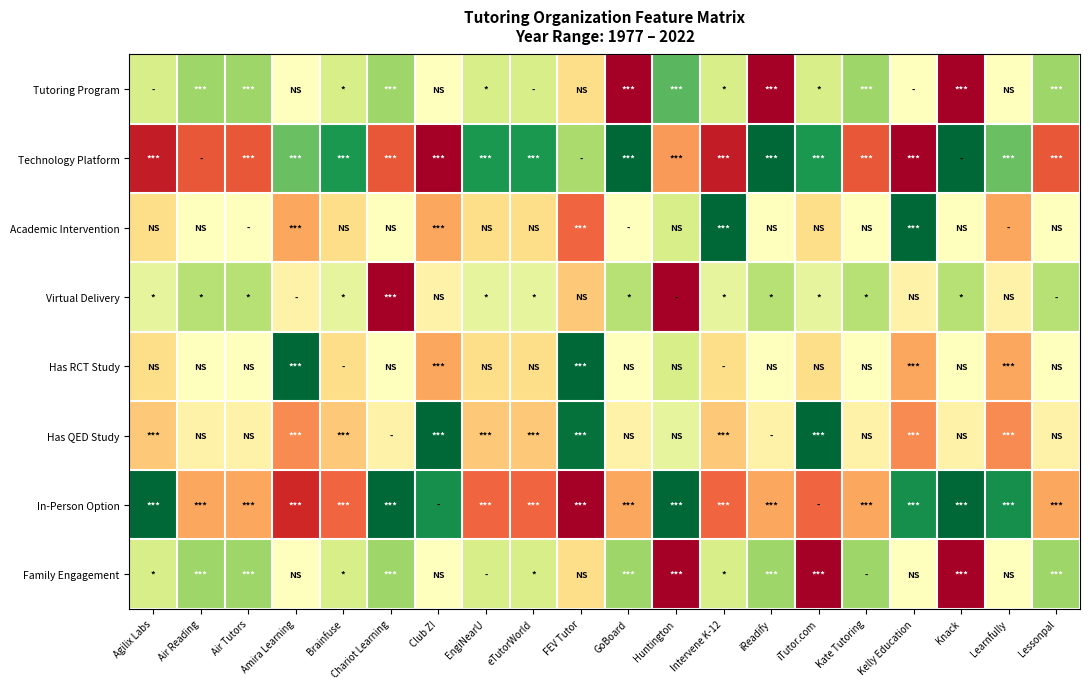

Reading right to left, extract all data points from this chart.

Tutoring Program: Lessonpal=0.2	Learnfully=0.0	Knack=-0.8	Kelly Education=0.0	Kate Tutoring=0.2	iTutor.com=0.1	iReadify=-0.8	Intervene K-12=0.1	Huntington=0.4	GoBoard=-0.8	FEV Tutor=-0.1	eTutorWorld=0.1	EngiNearU=0.1	Club Z!=0.0	Chariot Learning=0.2	Brainfuse=0.1	Amira Learning=0.0	Air Tutors=0.2	Air Reading=0.2	Agilix Labs=0.1
Technology Platform: Lessonpal=-0.4	Learnfully=0.3	Knack=0.6	Kelly Education=-0.7	Kate Tutoring=-0.4	iTutor.com=0.5	iReadify=0.6	Intervene K-12=-0.5	Huntington=-0.3	GoBoard=0.6	FEV Tutor=0.2	eTutorWorld=0.5	EngiNearU=0.5	Club Z!=-0.7	Chariot Learning=-0.4	Brainfuse=0.5	Amira Learning=0.3	Air Tutors=-0.4	Air Reading=-0.4	Agilix Labs=-0.5
Academic Intervention: Lessonpal=0.0	Learnfully=-0.2	Knack=0.0	Kelly Education=0.8	Kate Tutoring=0.0	iTutor.com=-0.1	iReadify=0.0	Intervene K-12=0.9	Huntington=0.1	GoBoard=0.0	FEV Tutor=-0.4	eTutorWorld=-0.1	EngiNearU=-0.1	Club Z!=-0.2	Chariot Learning=0.0	Brainfuse=-0.1	Amira Learning=-0.2	Air Tutors=0.0	Air Reading=0.0	Agilix Labs=-0.1
Virtual Delivery: Lessonpal=0.2	Learnfully=-0.1	Knack=0.2	Kelly Education=-0.1	Kate Tutoring=0.2	iTutor.com=0.1	iReadify=0.2	Intervene K-12=0.1	Huntington=-0.7	GoBoard=0.2	FEV Tutor=-0.2	eTutorWorld=0.1	EngiNearU=0.1	Club Z!=-0.1	Chariot Learning=-0.8	Brainfuse=0.1	Amira Learning=-0.1	Air Tutors=0.2	Air Reading=0.2	Agilix Labs=0.1
Has RCT Study: Lessonpal=0.0	Learnfully=-0.2	Knack=0.0	Kelly Education=-0.2	Kate Tutoring=0.0	iTutor.com=-0.1	iReadify=0.0	Intervene K-12=-0.1	Huntington=0.1	GoBoard=0.0	FEV Tutor=0.6	eTutorWorld=-0.1	EngiNearU=-0.1	Club Z!=-0.2	Chariot Learning=0.0	Brainfuse=-0.1	Amira Learning=0.8	Air Tutors=0.0	Air Reading=0.0	Agilix Labs=-0.1
Has QED Study: Lessonpal=-0.1	Learnfully=-0.3	Knack=-0.1	Kelly Education=-0.3	Kate Tutoring=-0.1	iTutor.com=0.8	iReadify=-0.1	Intervene K-12=-0.2	Huntington=0.1	GoBoard=-0.1	FEV Tutor=0.6	eTutorWorld=-0.2	EngiNearU=-0.2	Club Z!=0.7	Chariot Learning=-0.1	Brainfuse=-0.2	Amira Learning=-0.3	Air Tutors=-0.1	Air Reading=-0.1	Agilix Labs=-0.2
In-Person Option: Lessonpal=-0.2	Learnfully=0.5	Knack=0.8	Kelly Education=0.5	Kate Tutoring=-0.2	iTutor.com=-0.4	iReadify=-0.2	Intervene K-12=-0.4	Huntington=0.9	GoBoard=-0.2	FEV Tutor=-0.6	eTutorWorld=-0.4	EngiNearU=-0.4	Club Z!=0.5	Chariot Learning=0.8	Brainfuse=-0.4	Amira Learning=-0.5	Air Tutors=-0.2	Air Reading=-0.2	Agilix Labs=0.6
Family Engagement: Lessonpal=0.2	Learnfully=0.0	Knack=-0.8	Kelly Education=0.0	Kate Tutoring=0.2	iTutor.com=-0.9	iReadify=0.2	Intervene K-12=0.1	Huntington=-0.6	GoBoard=0.2	FEV Tutor=-0.1	eTutorWorld=0.1	EngiNearU=0.1	Club Z!=0.0	Chariot Learning=0.2	Brainfuse=0.1	Amira Learning=0.0	Air Tutors=0.2	Air Reading=0.2	Agilix Labs=0.1